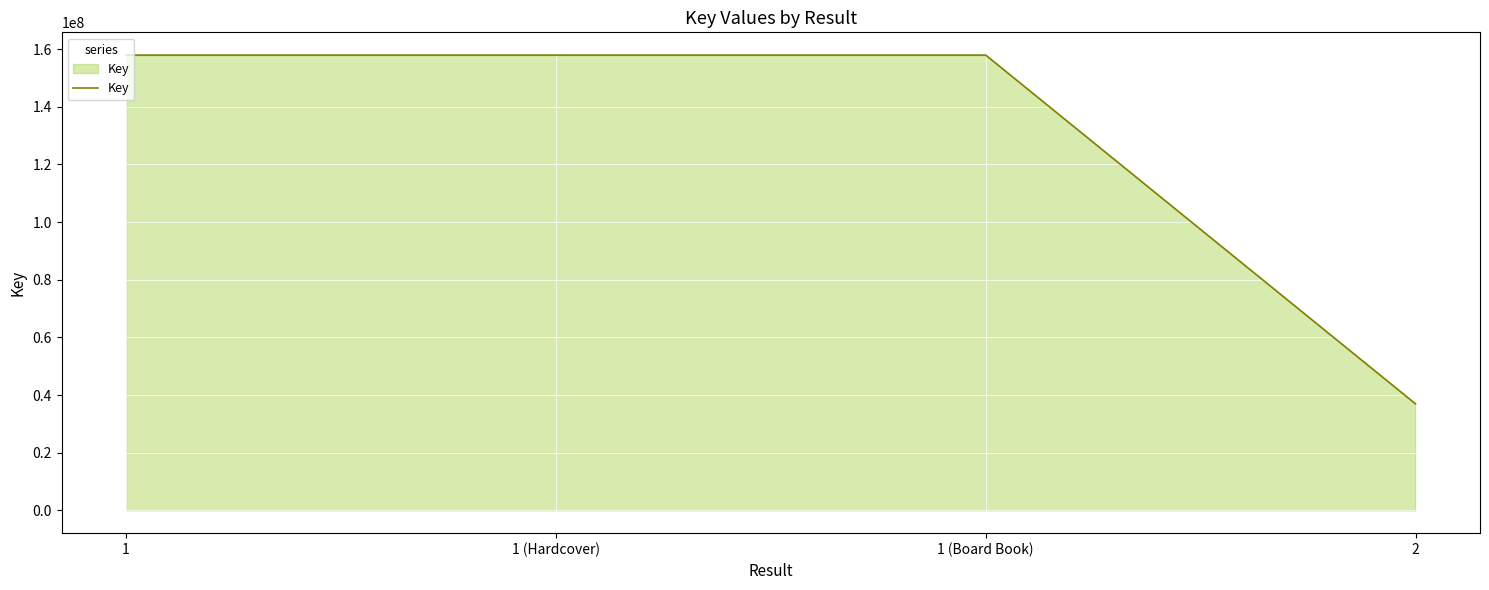

Is it true that the value at 1 (Hardcover) is 102060120?

False